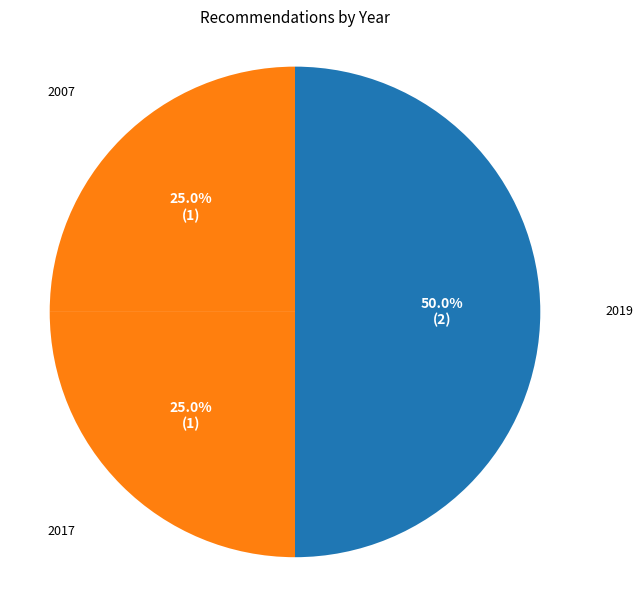

Is 2007 the majority of the pie?

No